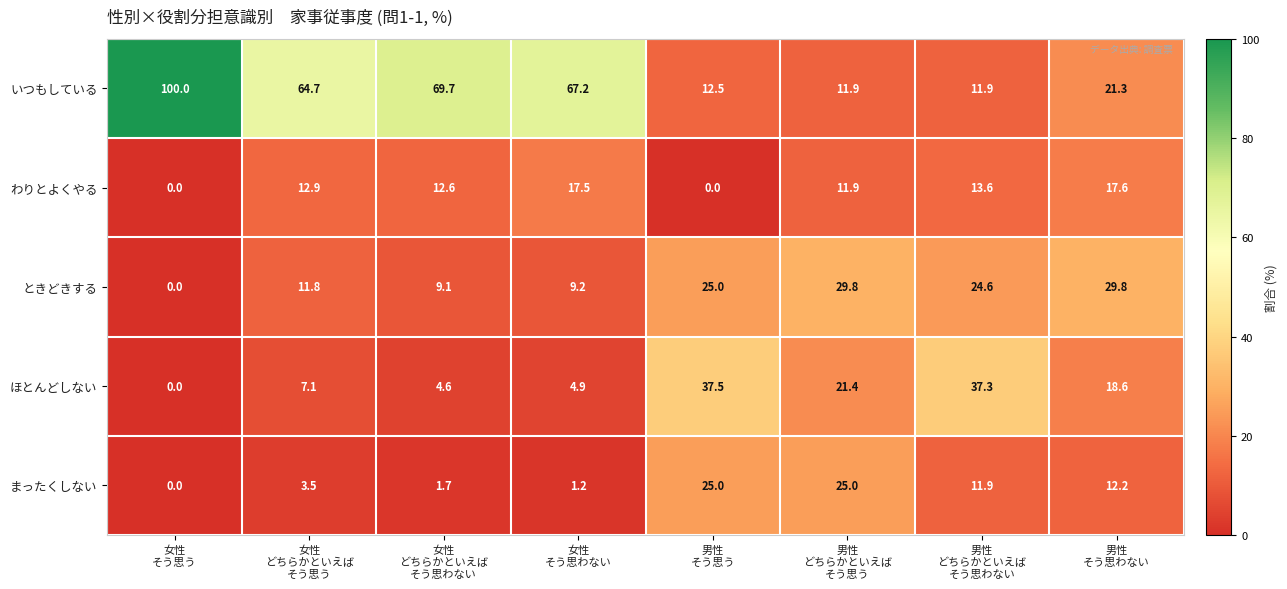

Which series has the widest spread of values?

いつもしている